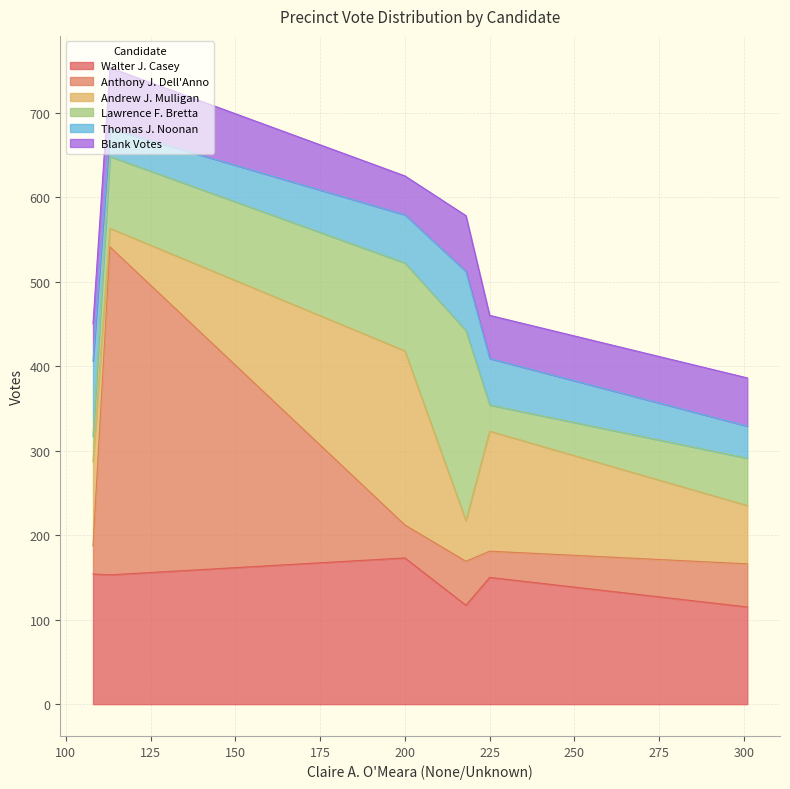

Which series has the widest spread of values?

Anthony J. Dell'Anno